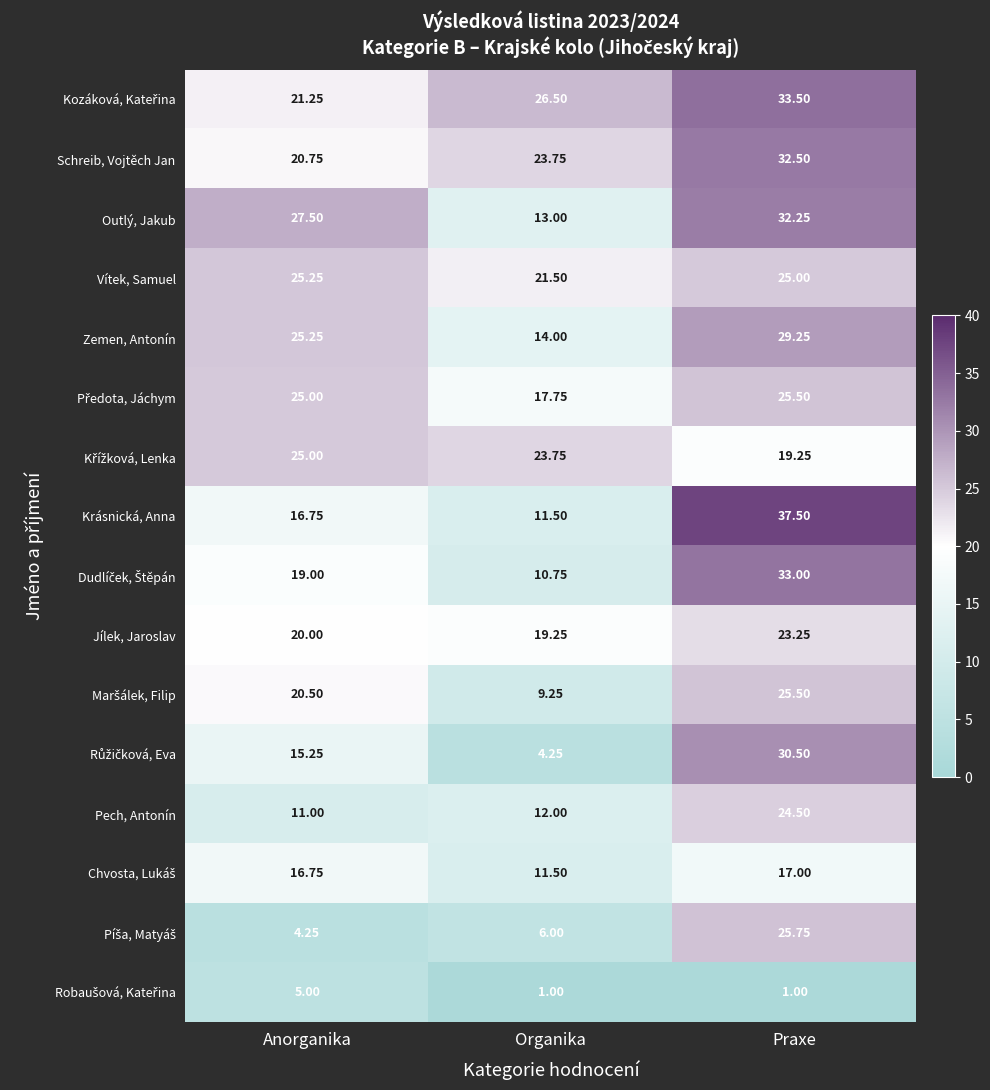

At which label does Zemen, Antonín first exceed 25?

Anorganika